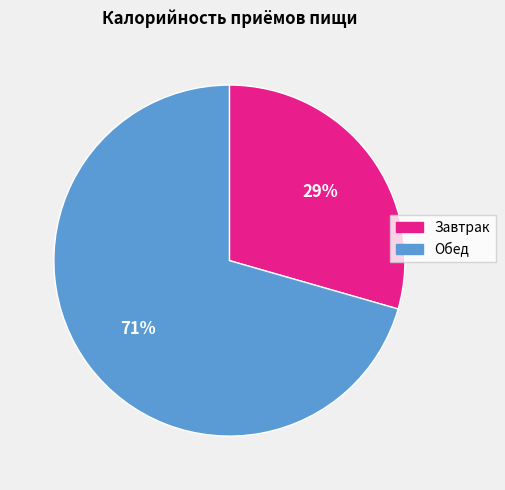

Is the sum of Обед and Завтрак greater than half?

Yes